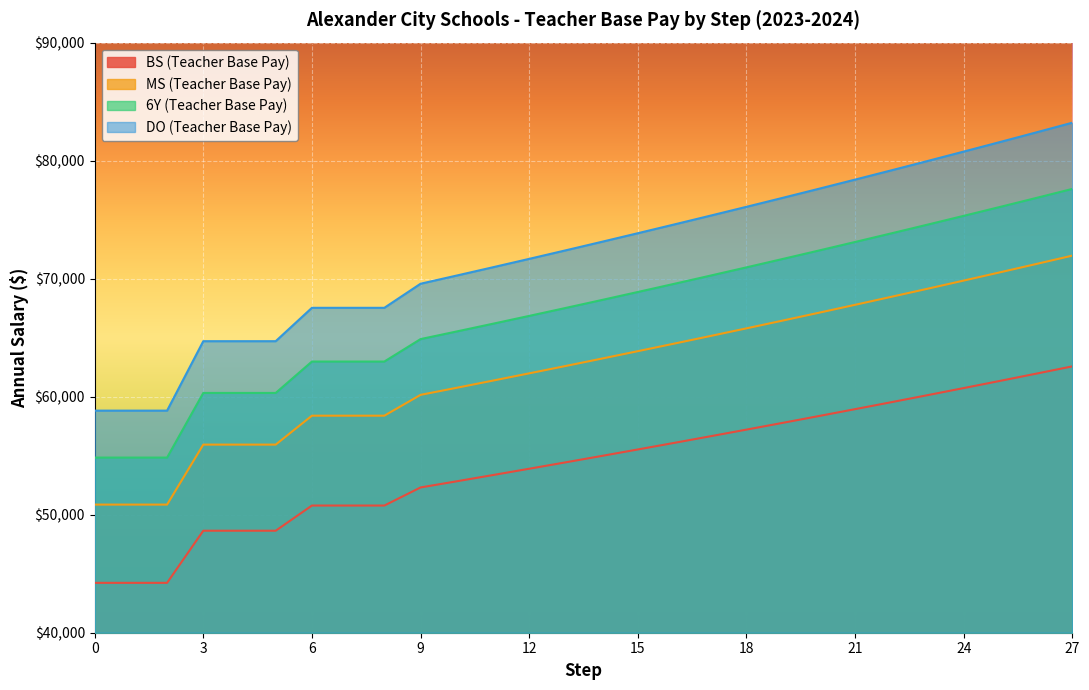

The value of MS (Teacher Base Pay) at 17 is 98135. True or false?

False